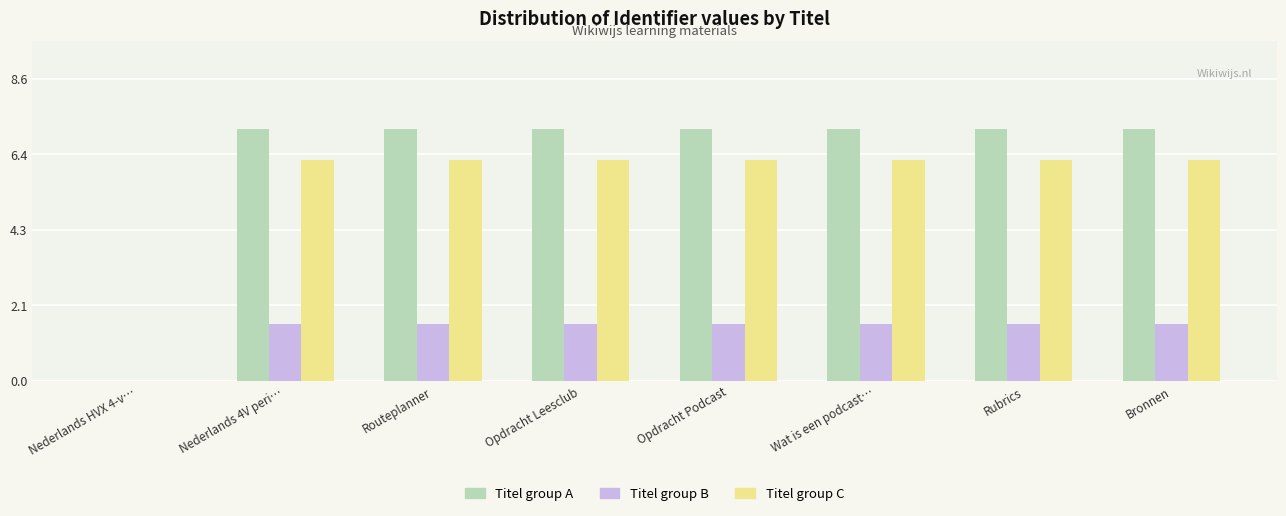

What are all the series names shown in the legend?

Titel group A, Titel group B, Titel group C